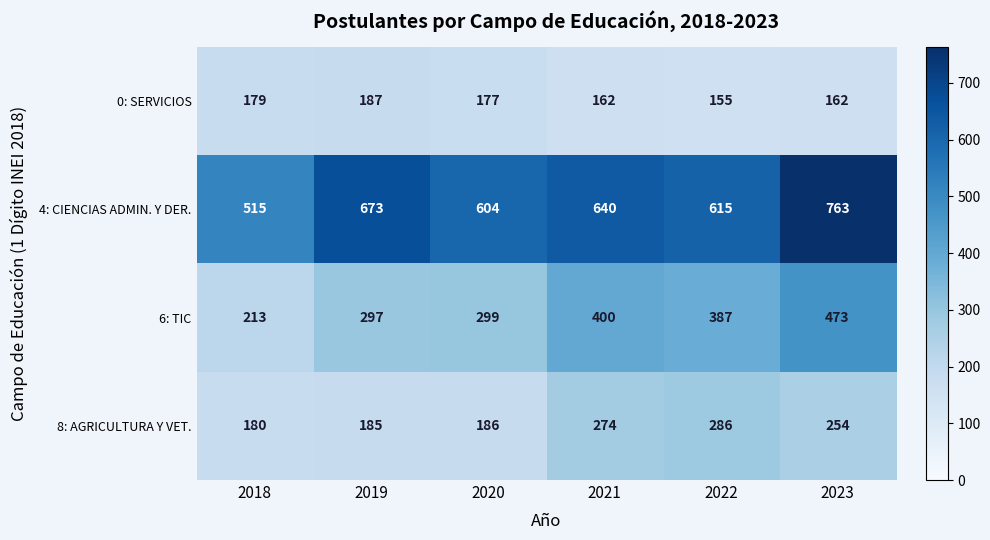

True or false: 8: AGRICULTURA Y VET. has a value of 254 at 2023.

True